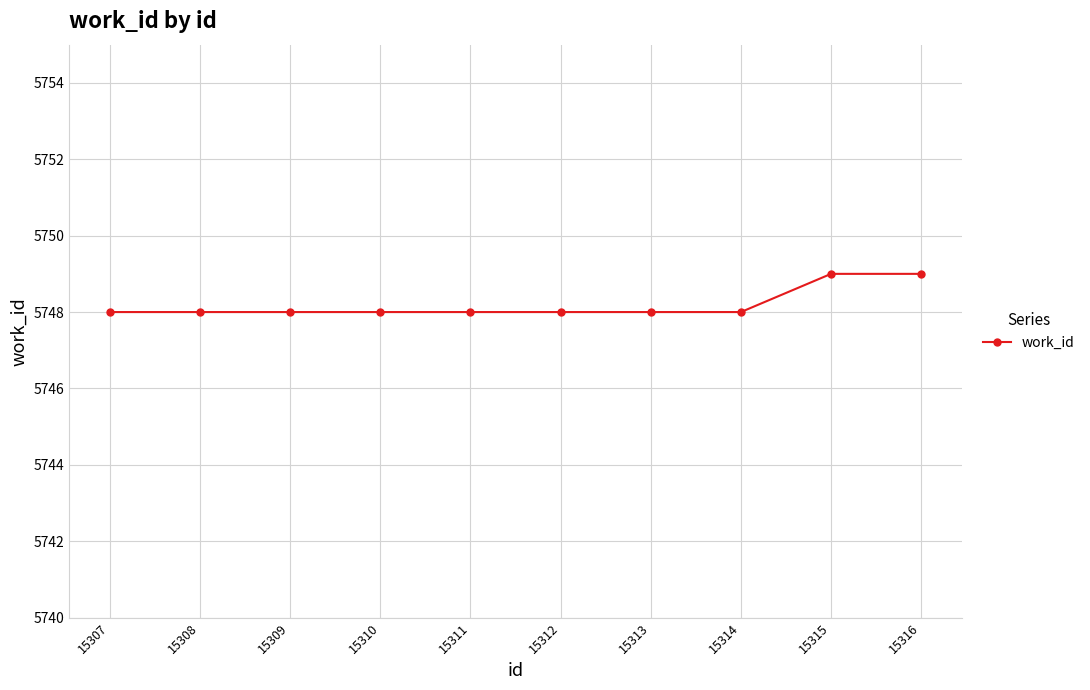

How many lines are shown in the chart?

1